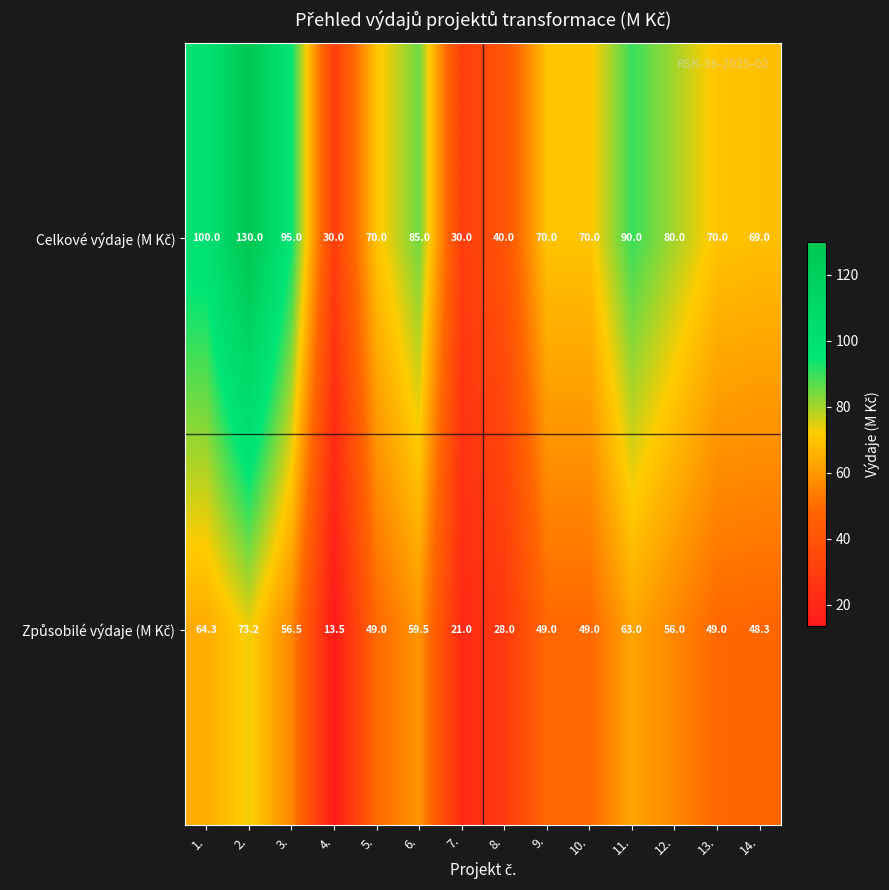

At which category is the sum across all series the highest?

2.